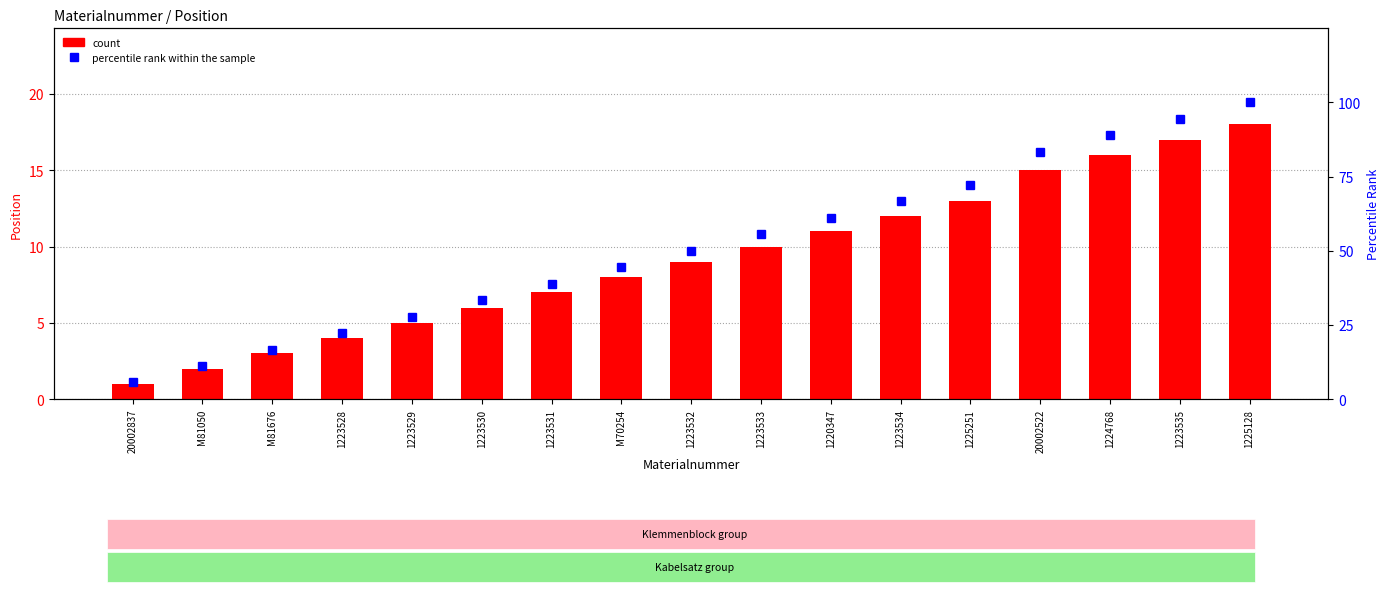

At how many categories does at least one series exceed 4?

17